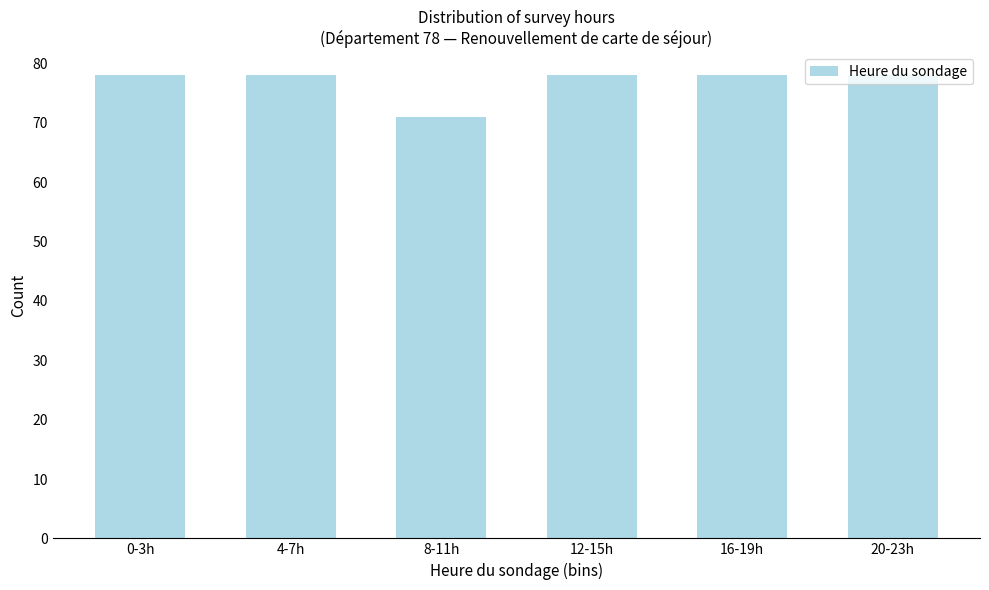

Is it true that the value at 4-7h is 78?

True